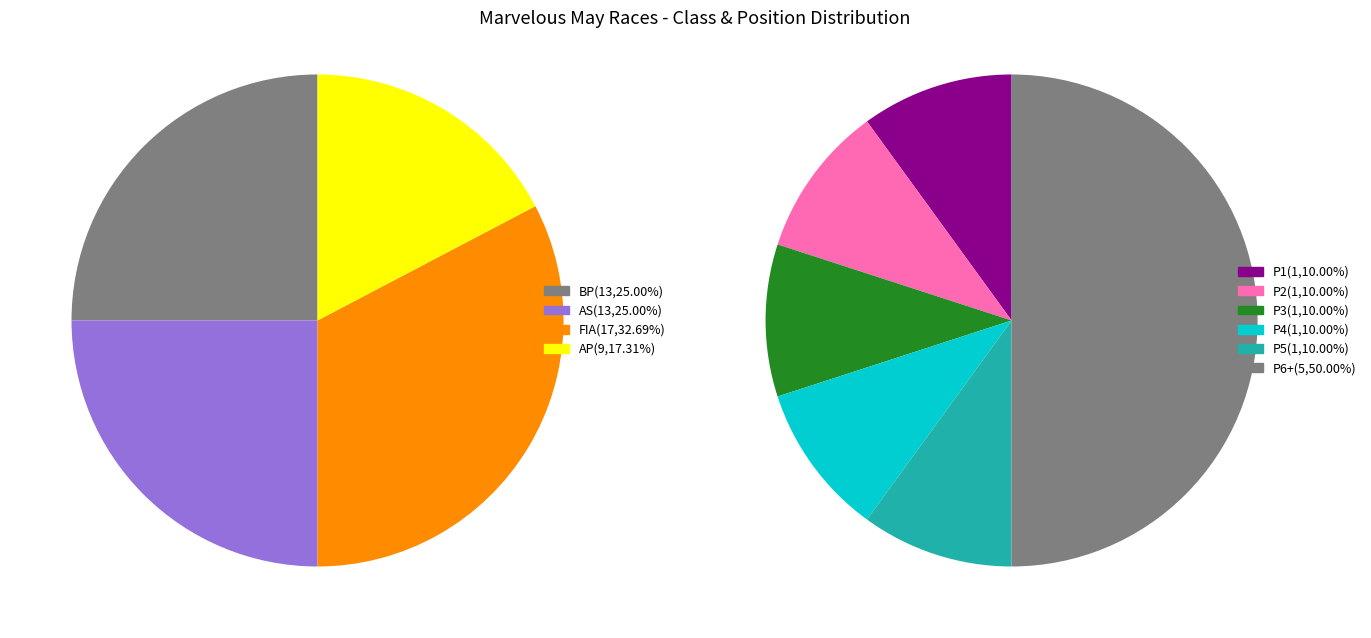

Is there any slice that represents more than half of the pie?

No